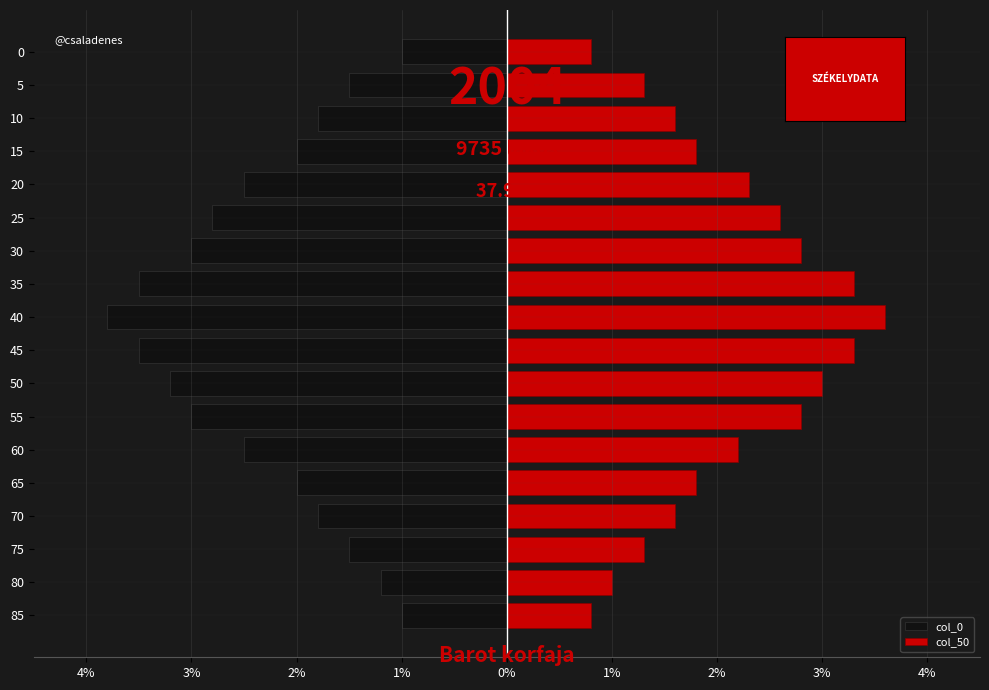

Rank the series by their average value, from highest to lowest.

col_50, col_0